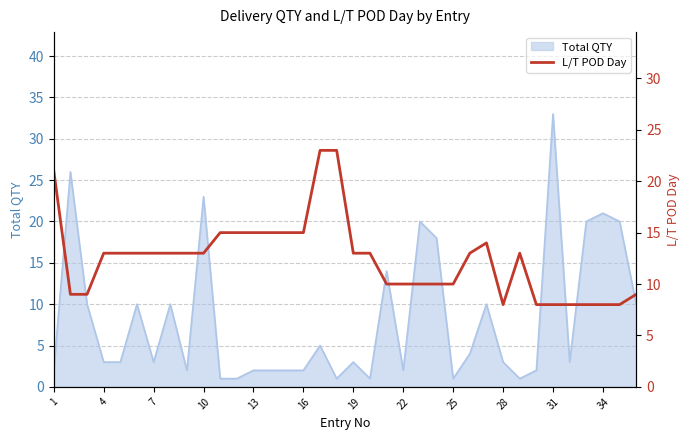

The Total QTY series shows 1 at 4. True or false?

False